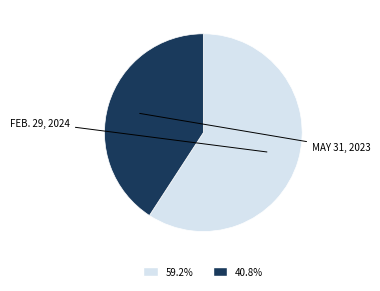

What is the ratio of the value at 59.2% to the value at 40.8%?

1.4